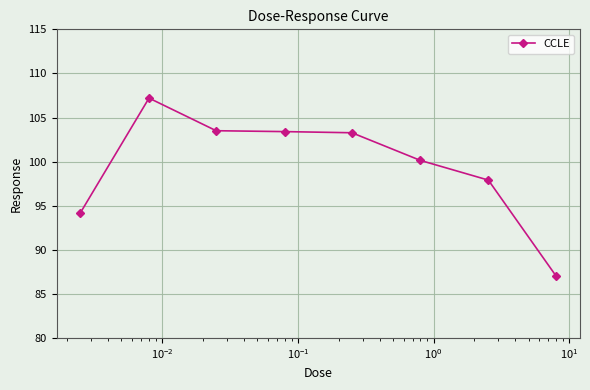

What is the value of the 6th point from the left?

100.1